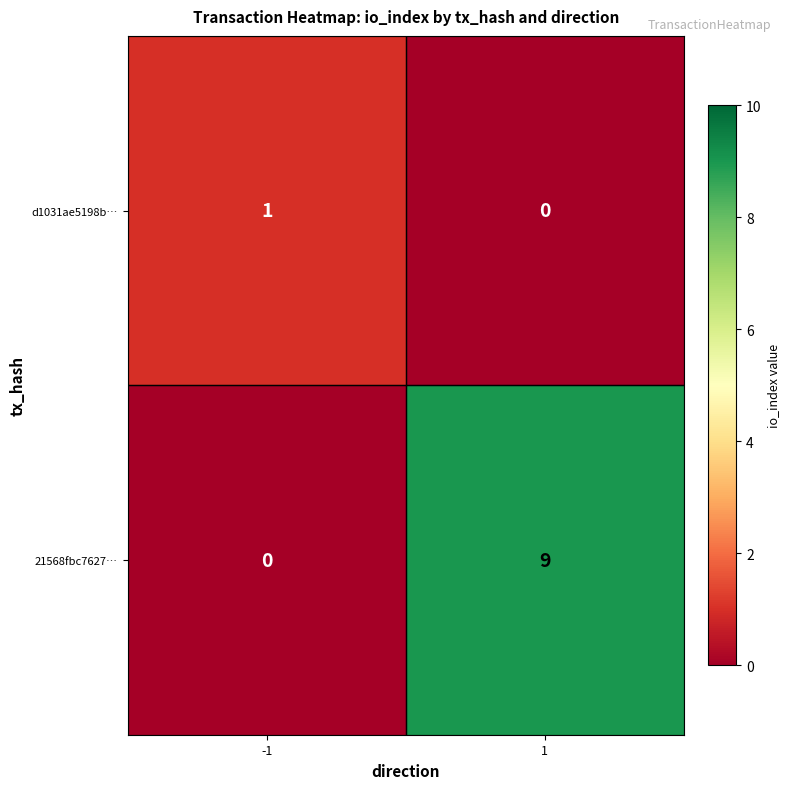

What is the spread (max minus min) of values at 1?

9